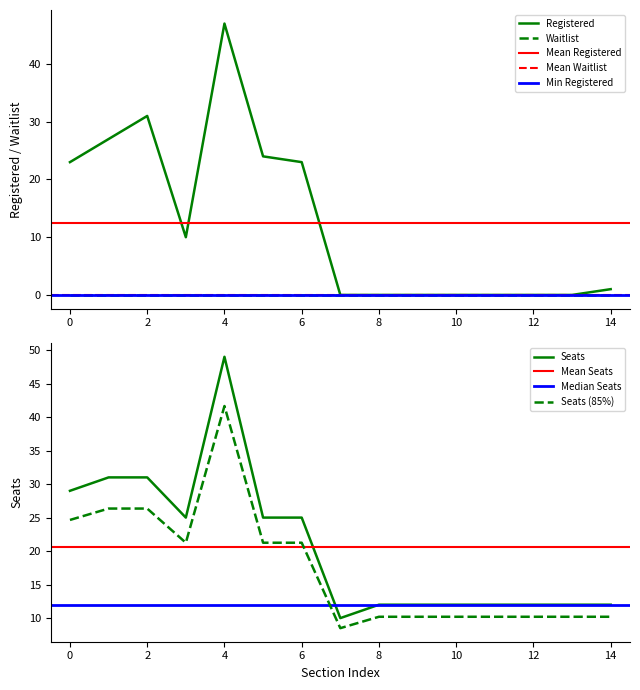

What is the minimum value for Seats (85%)?

8.5